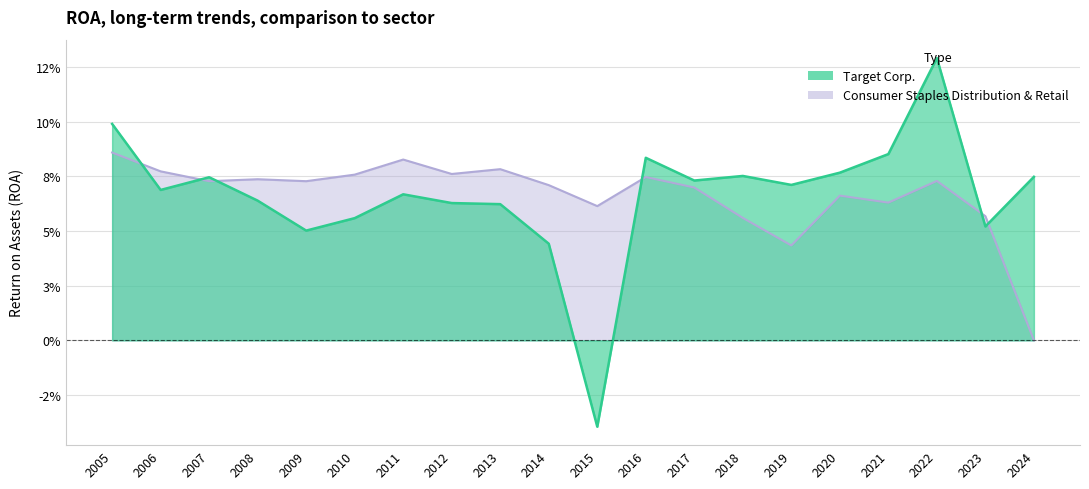

Does the chart have visible grid lines?

Yes